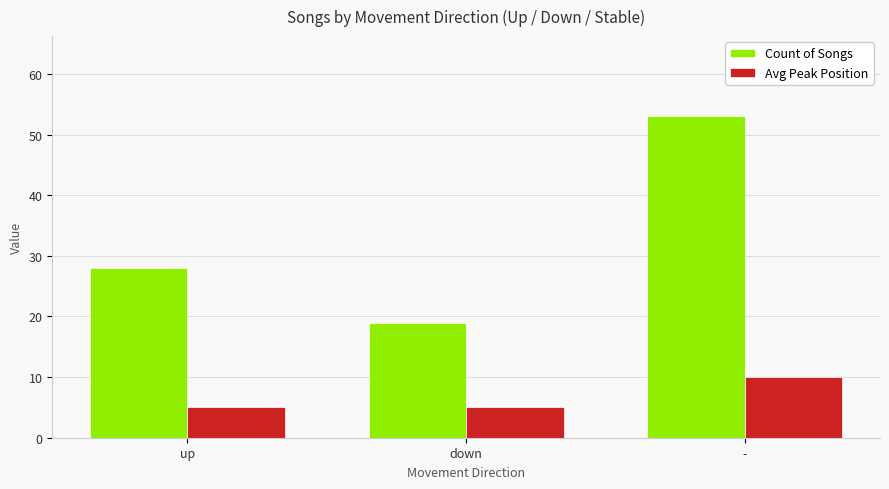

Which series has the largest total across all categories?

Count of Songs